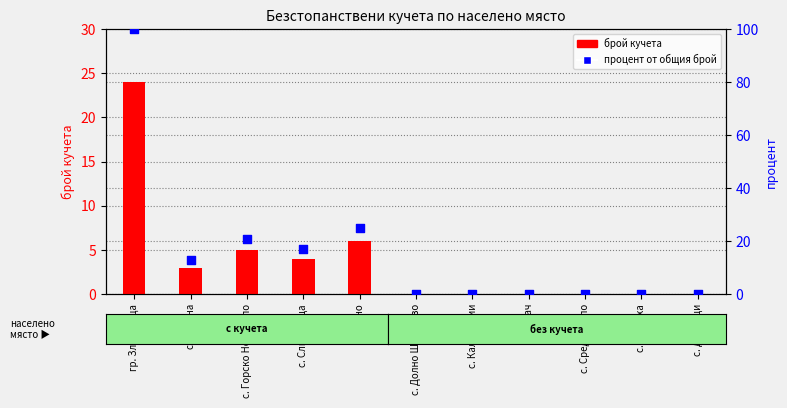

At which category is the sum across all series the highest?

гр. Златарица